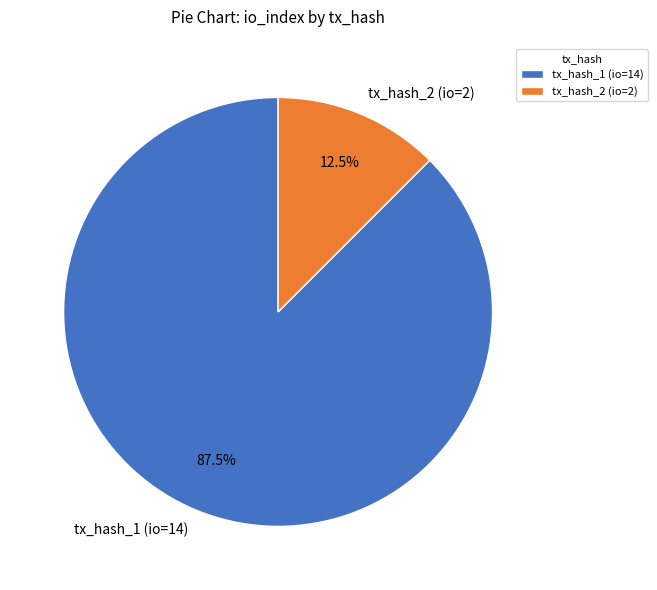

Which category has the biggest portion of the pie?

tx_hash_1 (io=14)